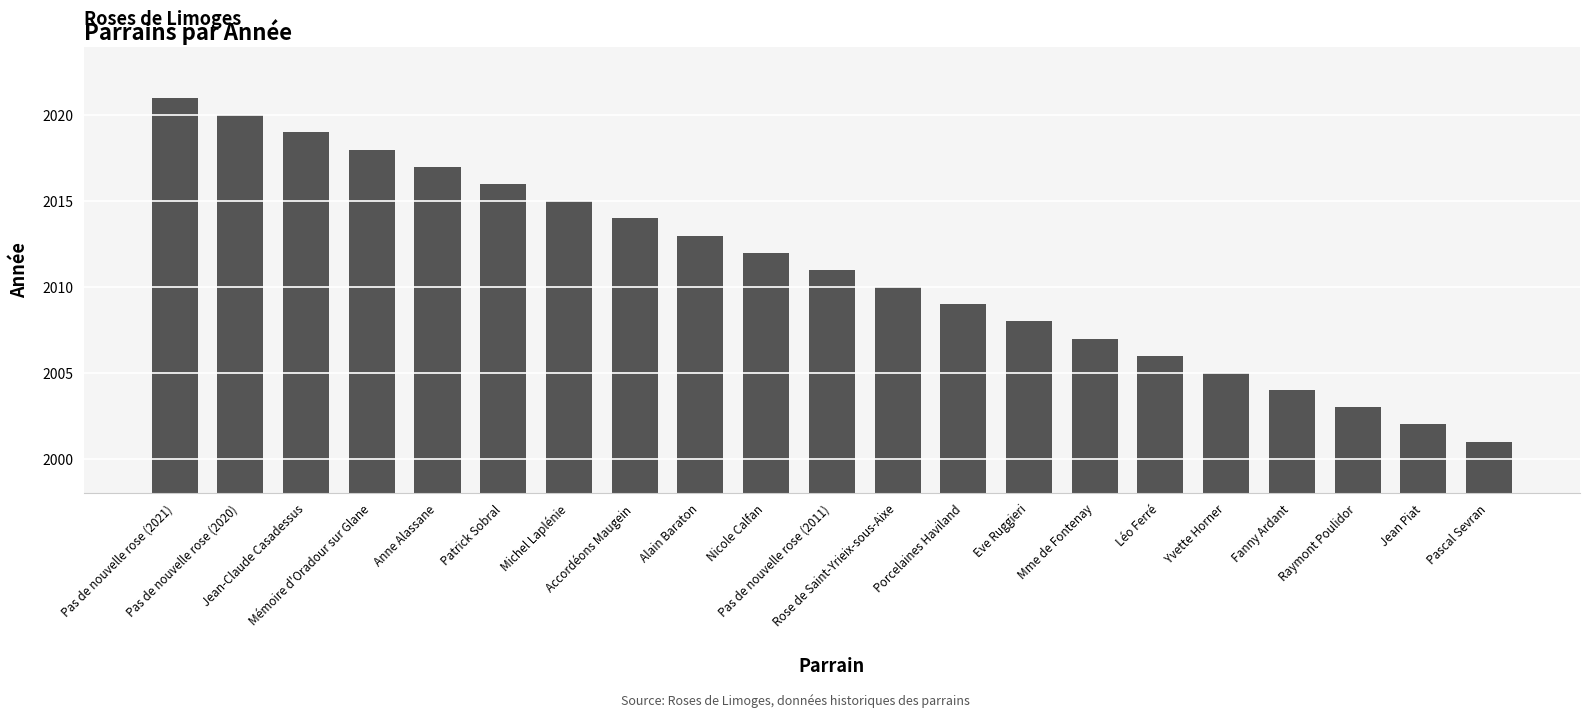

True or false: the data shows 2014 at Accordéons Maugein.

True